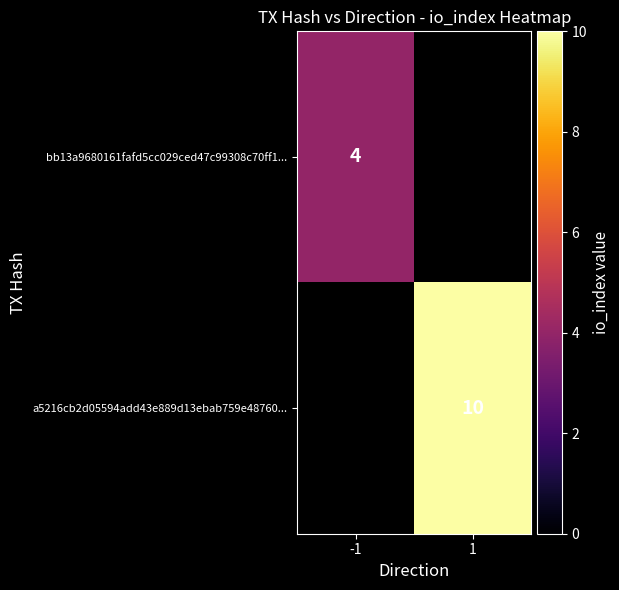

True or false: bb13a9680161fafd5cc029ced47c99308c70ff1... has a value of 4 at -1.

True